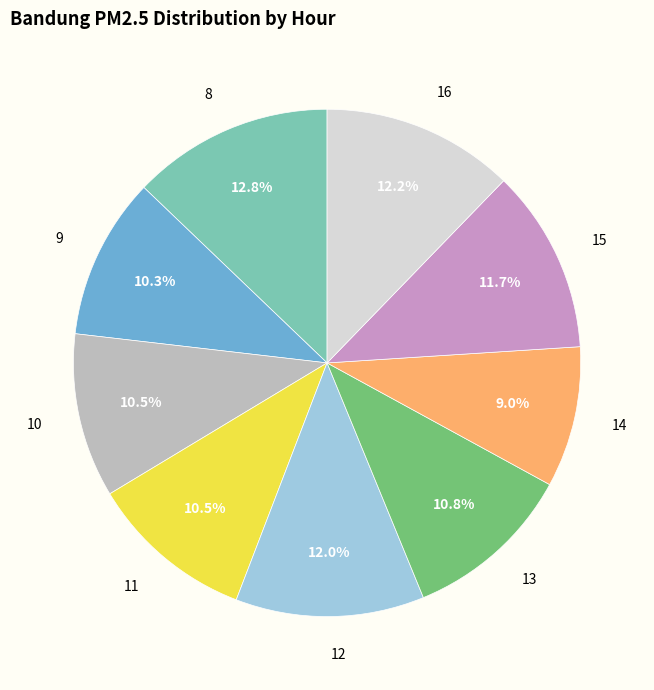

Between 12 and 9, which is larger?

12